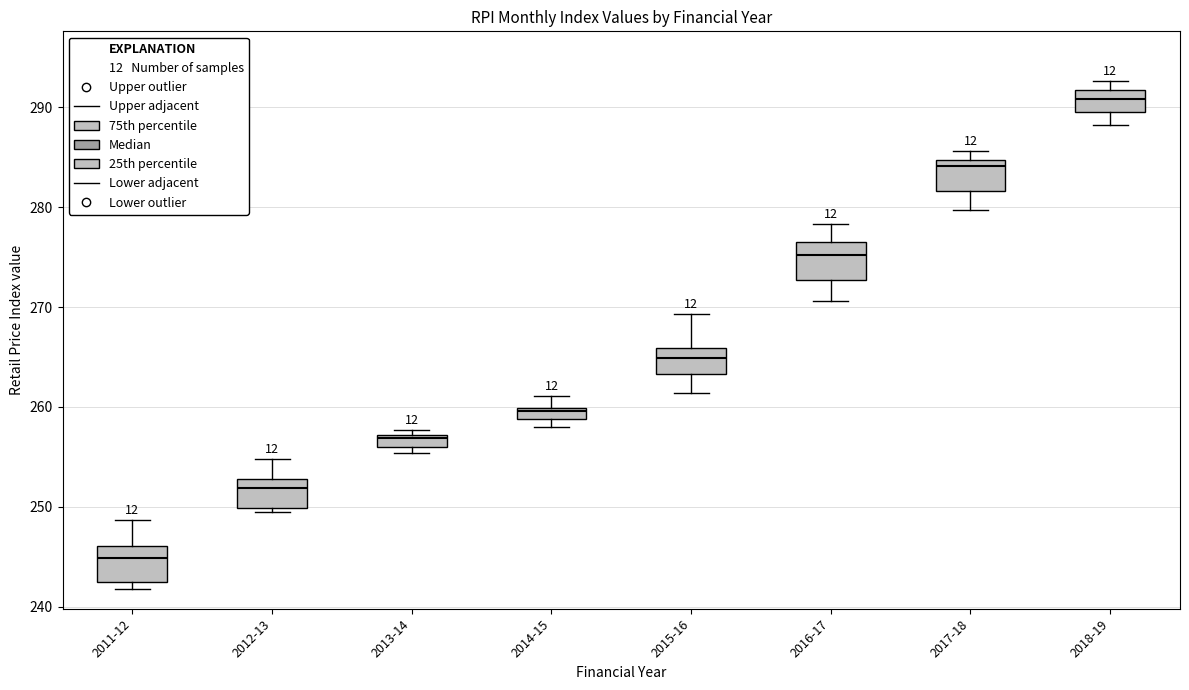

Where is the upper edge of the box for 2014-15 on the y-axis? The values are not printed on the chart, so give them approximately, as read against the axis.

260